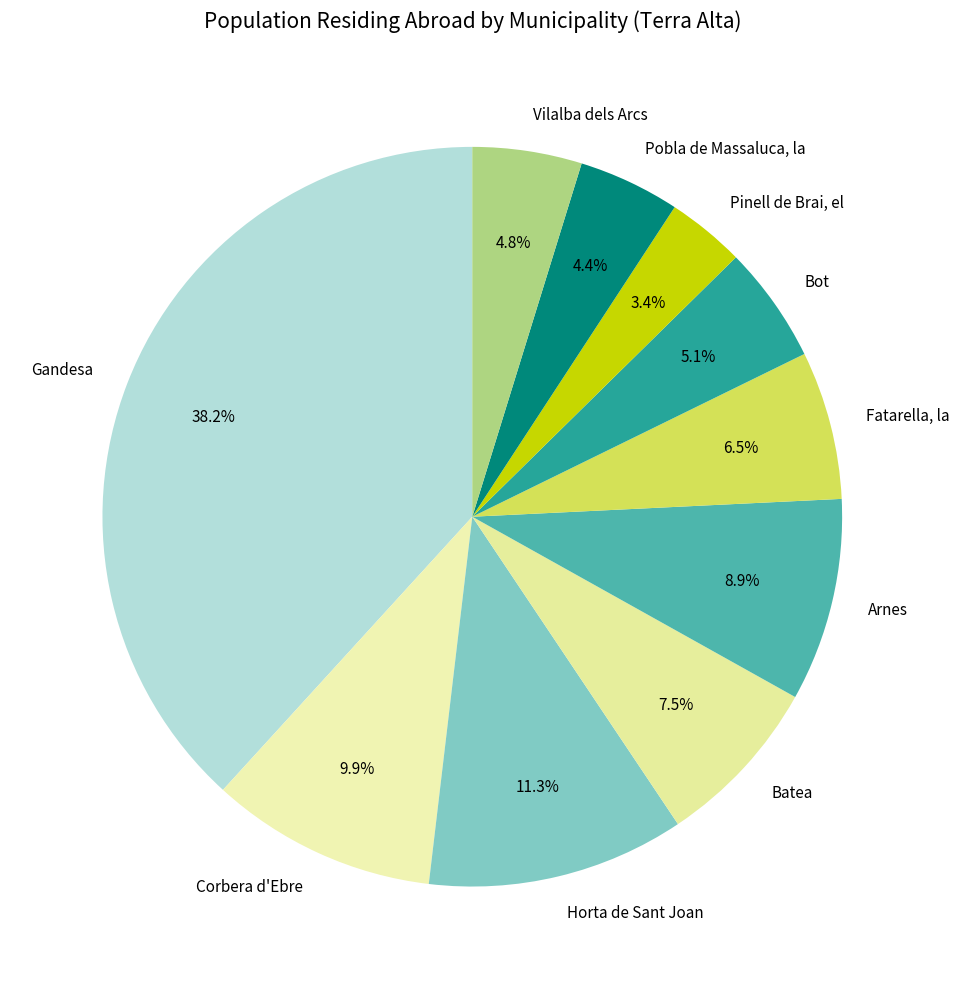

How many slices are in this pie chart?

10